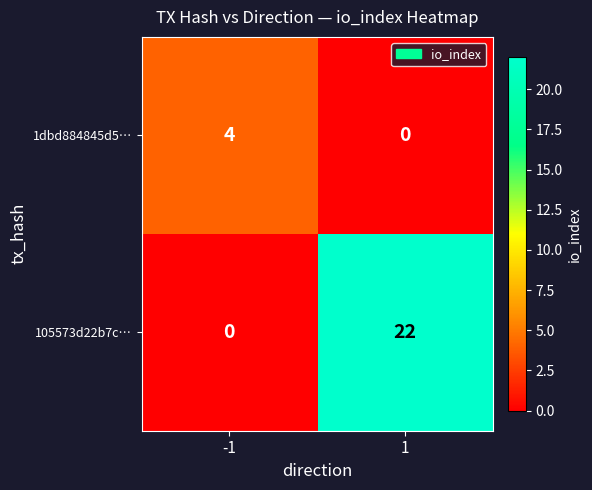

What is the total value across all series at 1?

22